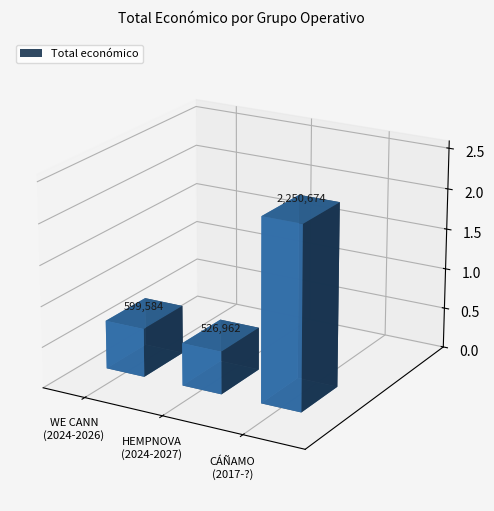

What is the label of the 3rd bar from the right?

WE CANN
(2024-2026)